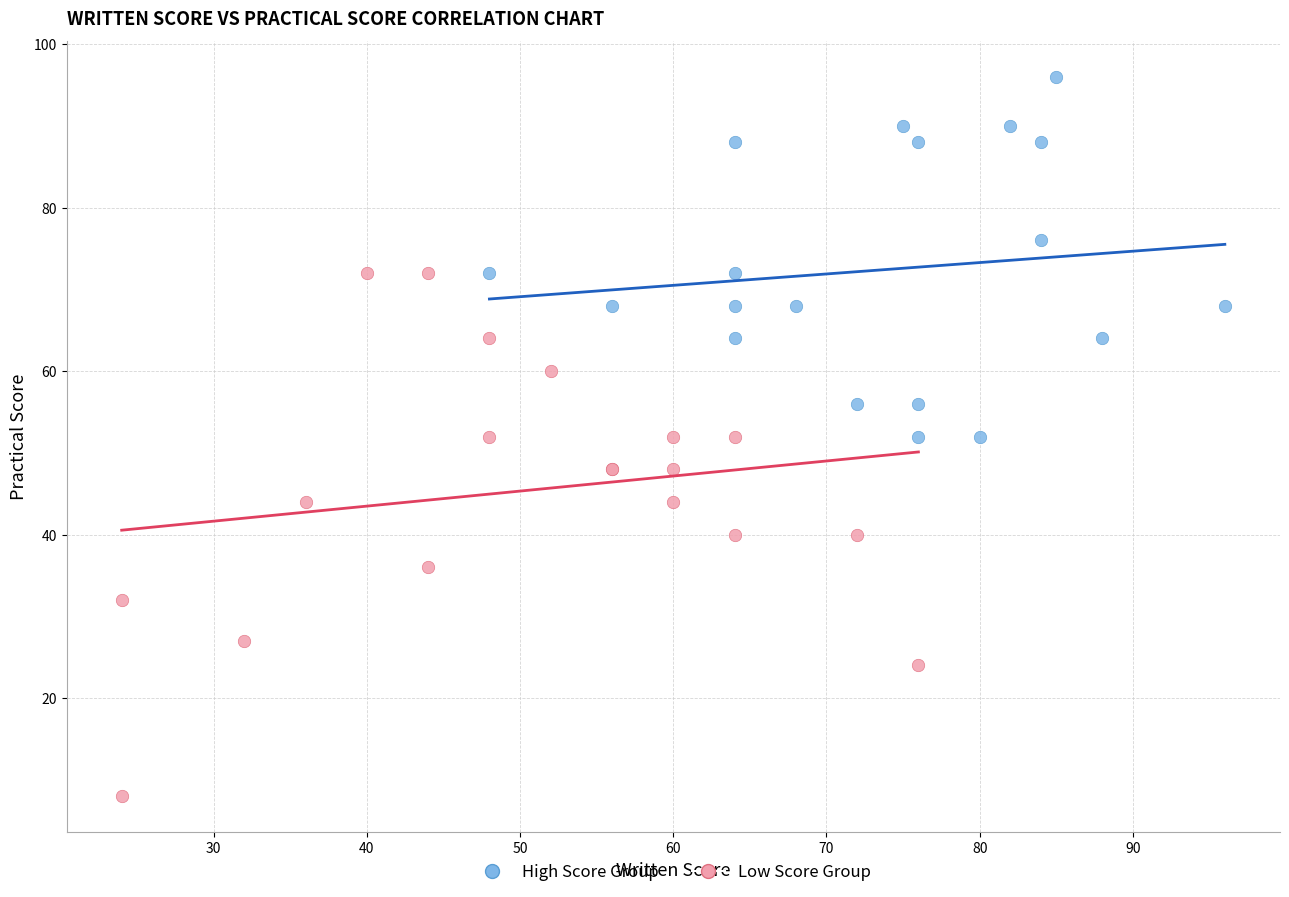

Which series reaches the minimum Y coordinate?

Low Score Group